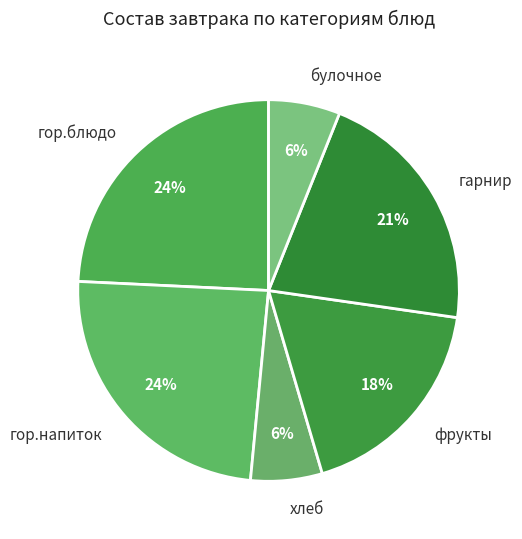

Is the sum of хлеб and фрукты greater than half?

No